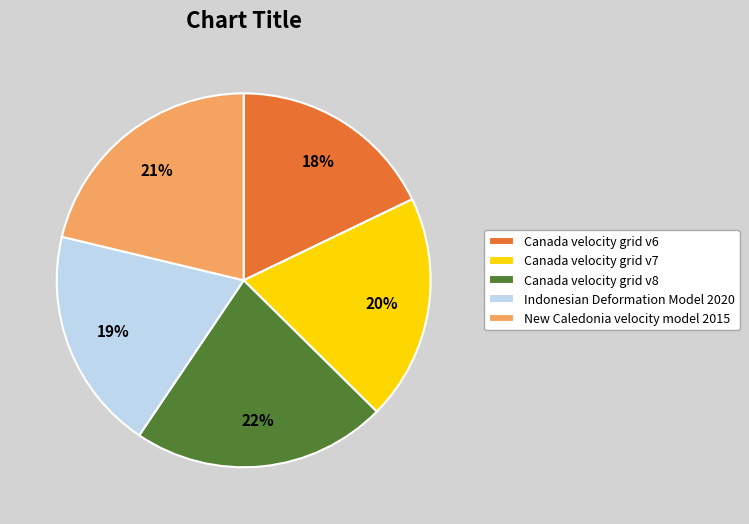

Is there any slice that represents more than half of the pie?

No